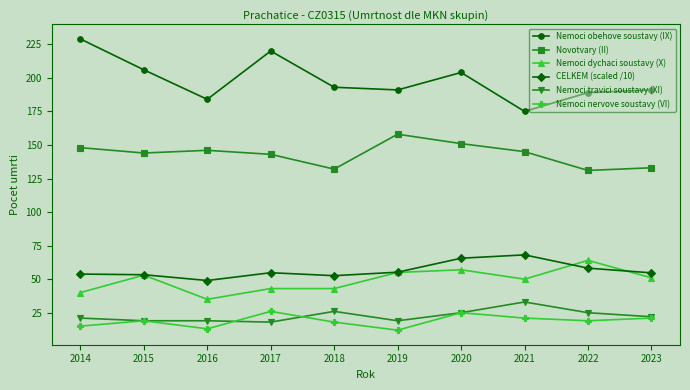

True or false: Novotvary (II) and Nemoci nervove soustavy (VI) intersect in this chart.

False